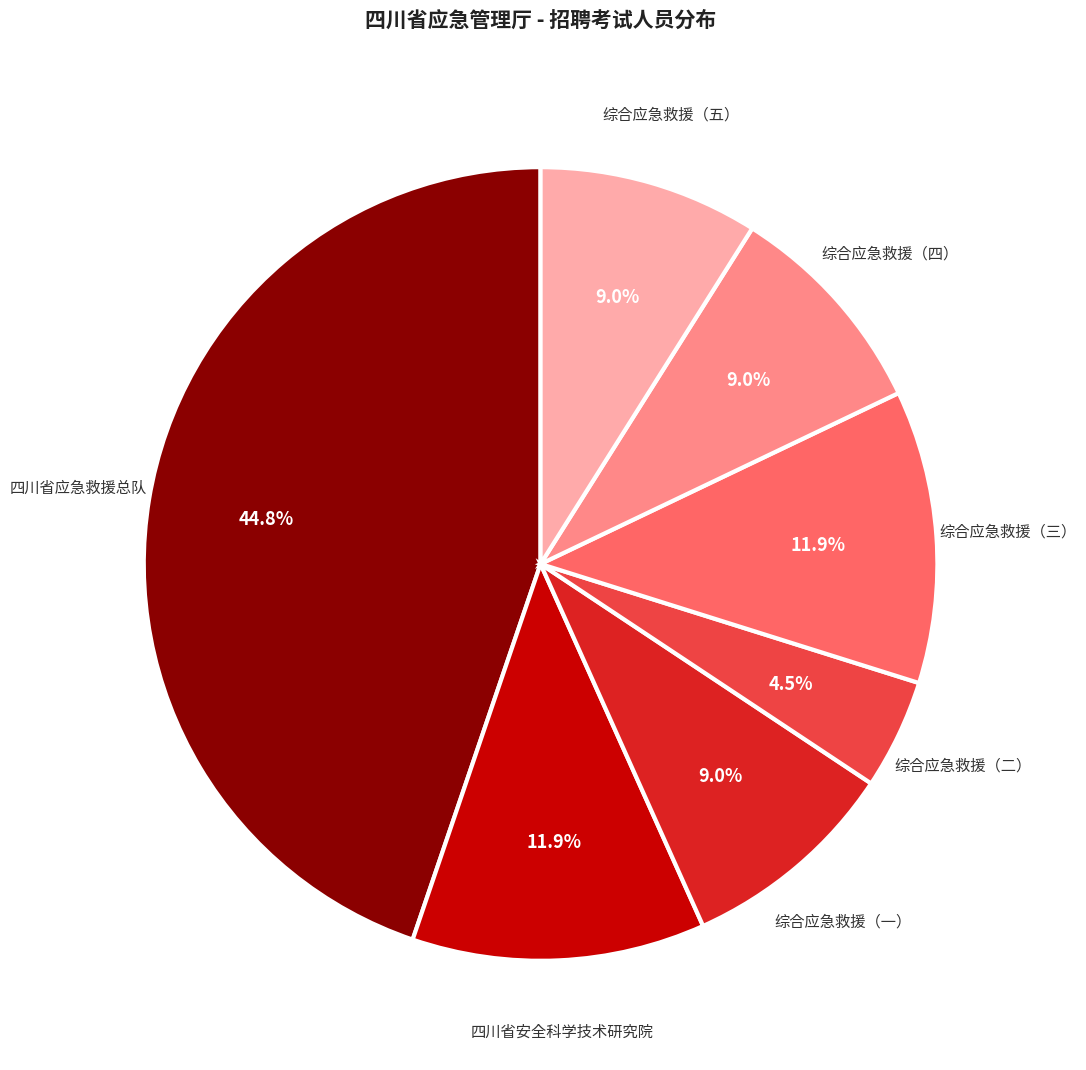

Is there a majority slice in this chart?

No